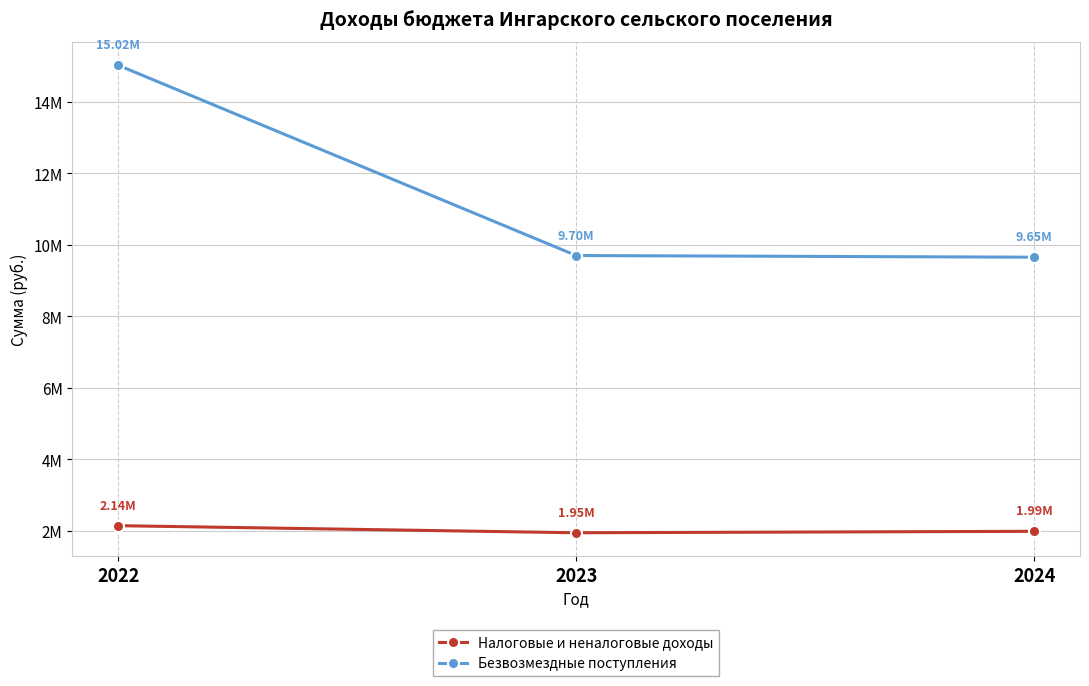

At which label is Налоговые и неналоговые доходы closest to 2044251?

2024